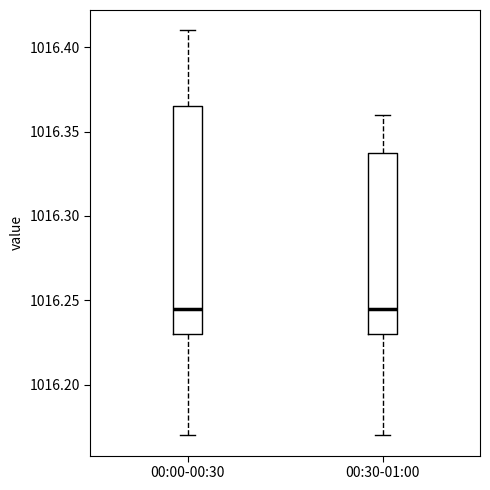

Where does the median line of the box for 00:30-01:00 sit on the y-axis? The values are not printed on the chart, so give them approximately, as read against the axis.

1016.245